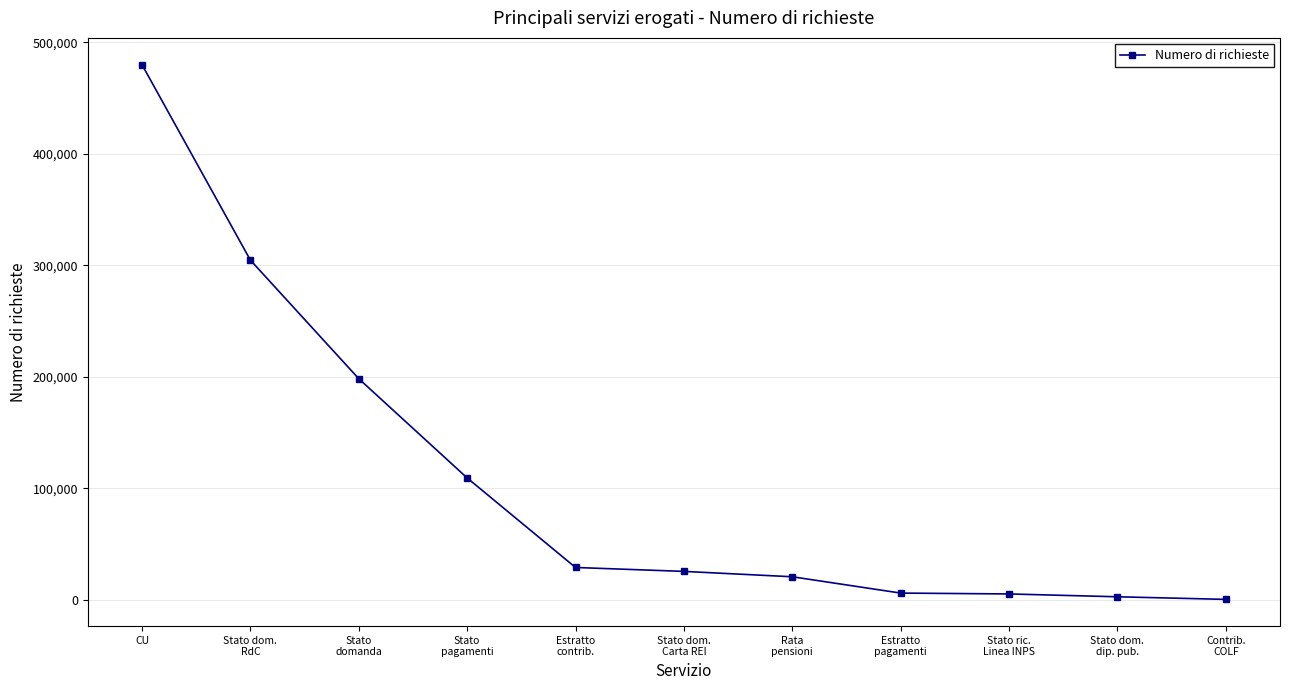

The chart shows a value of 4669 at Rata
pensioni. True or false?

False